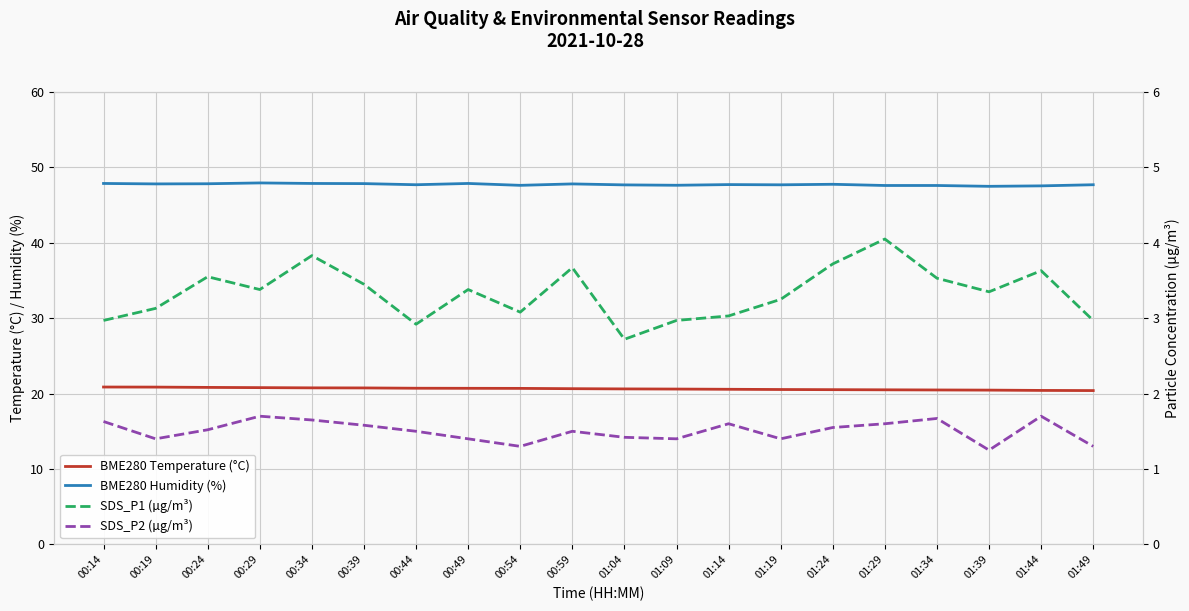

How many data points does each series have?

20